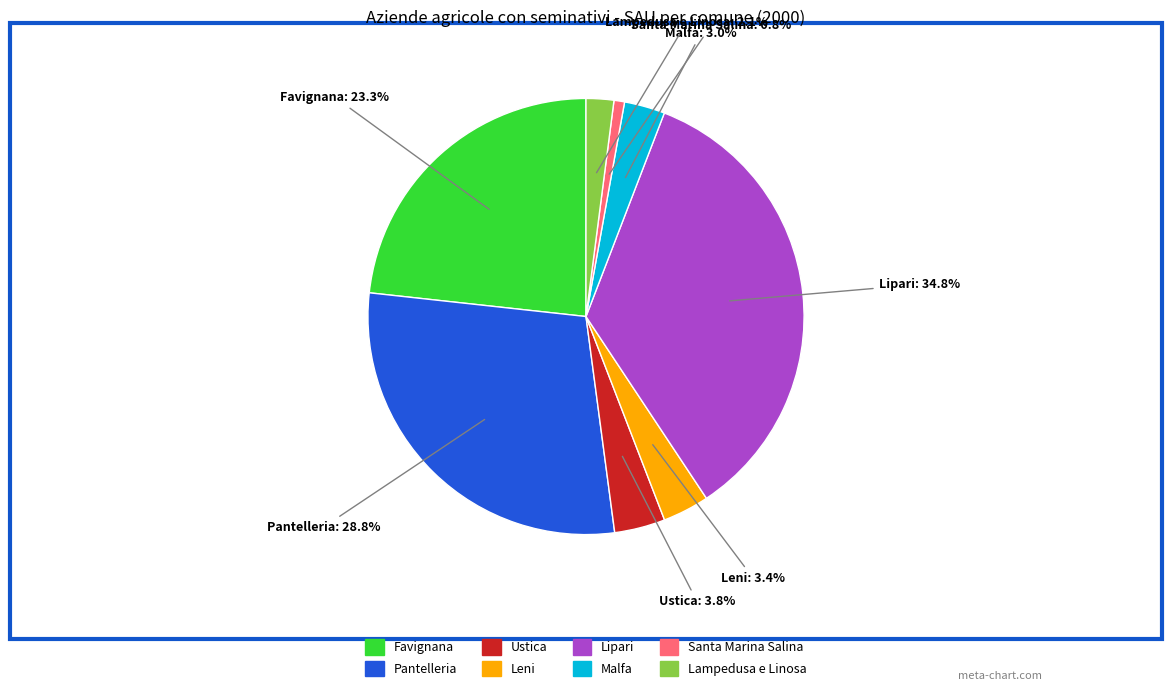

Which category has the biggest portion of the pie?

Lipari